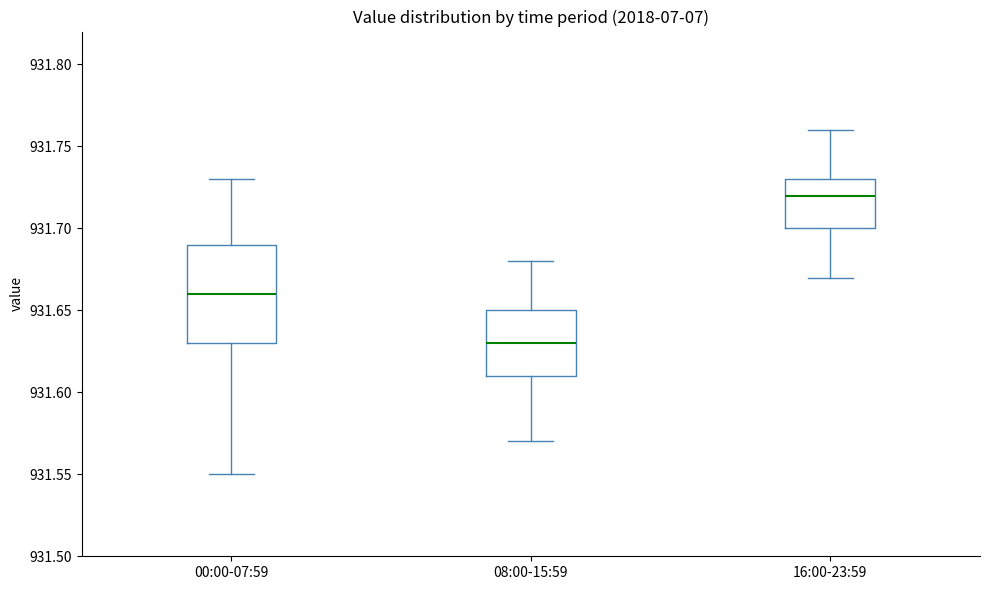

Where does the upper whisker of the box for 08:00-15:59 end on the y-axis? The values are not printed on the chart, so give them approximately, as read against the axis.

931.68